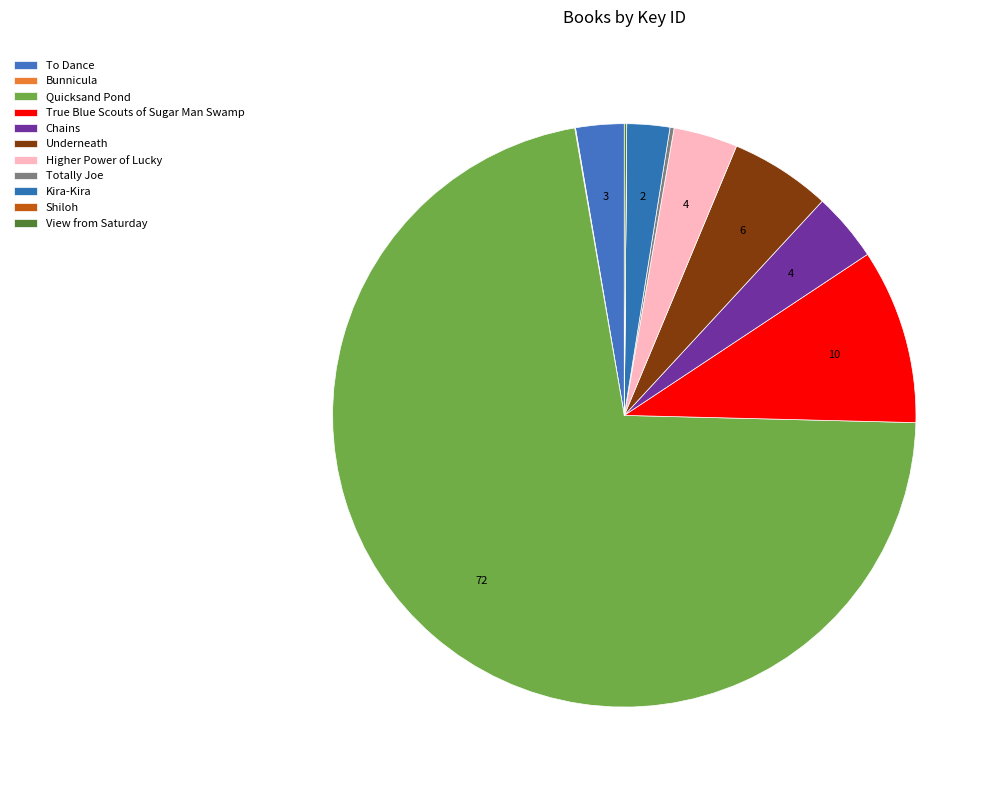

How many segments does this pie chart have?

11